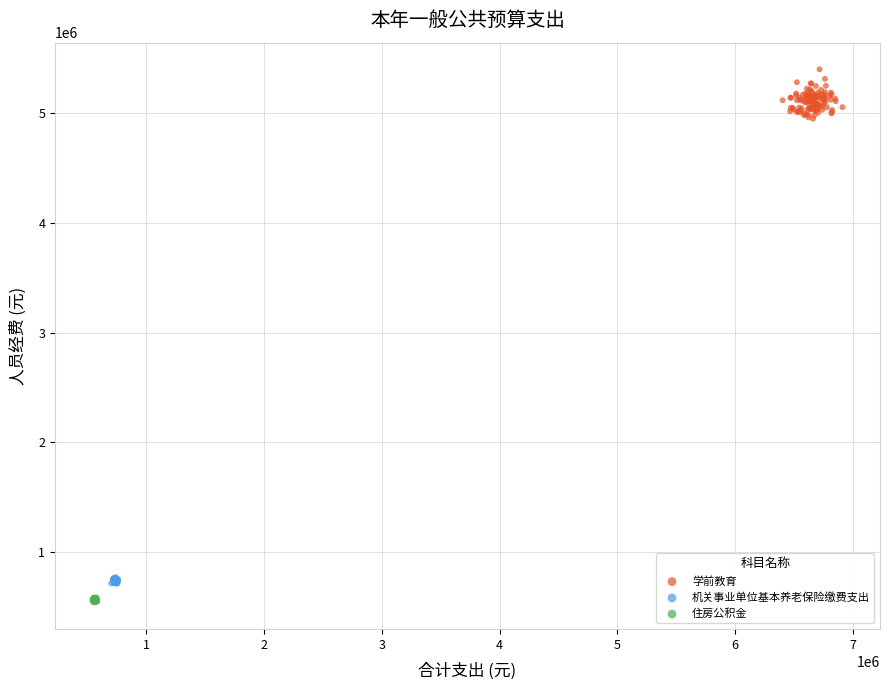

Which series contains the highest Y value?

学前教育